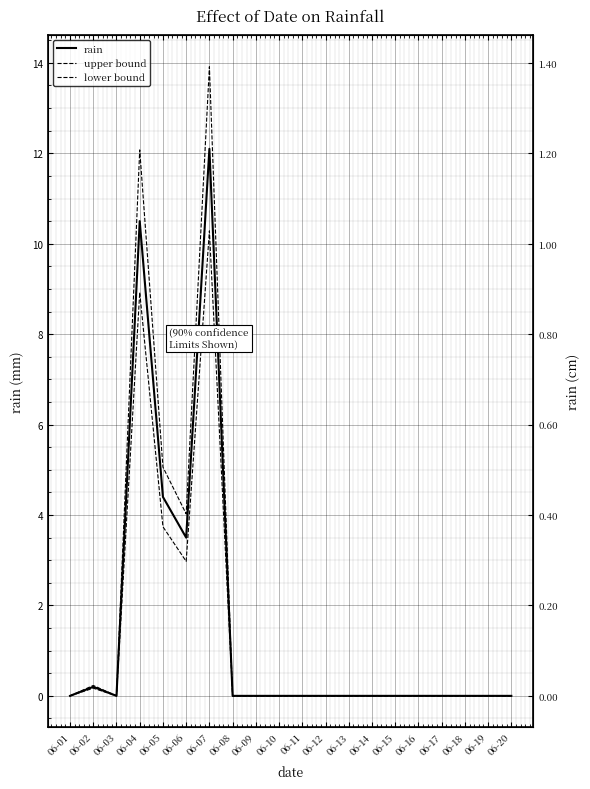

Which series has the largest range (max minus min)?

upper bound